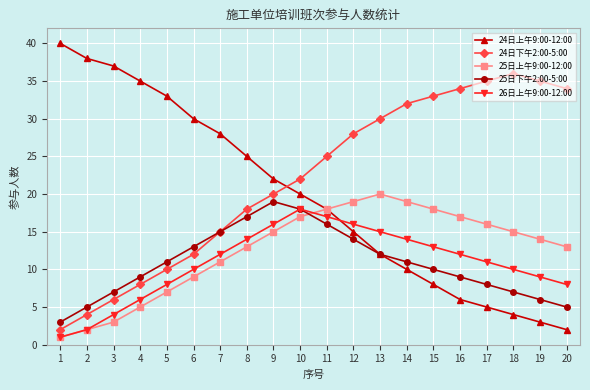

Which series has the largest total across all categories?

24日下午2:00-5:00